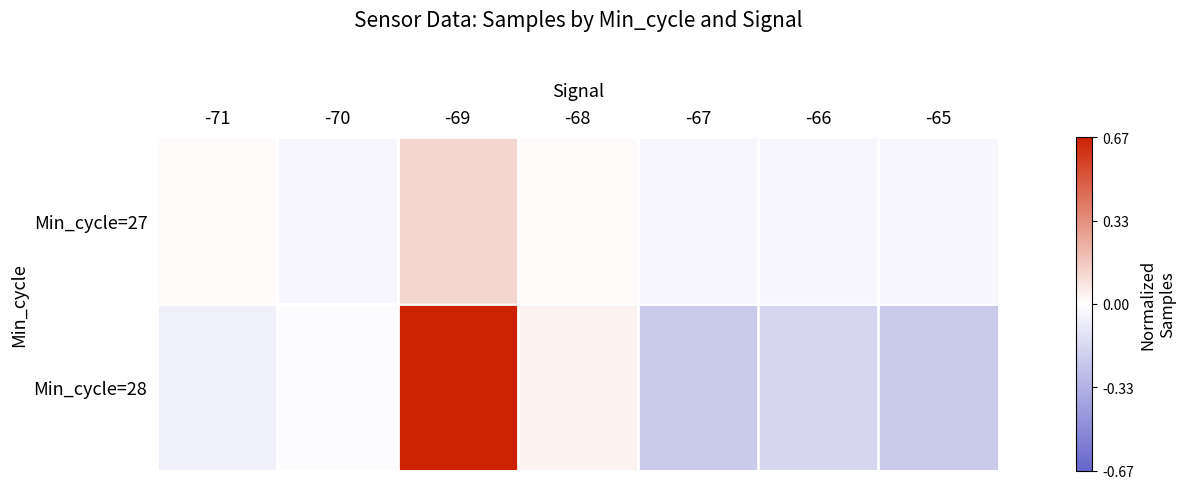

List the series in order of their overall mean, lowest first.

Min_cycle=27, Min_cycle=28